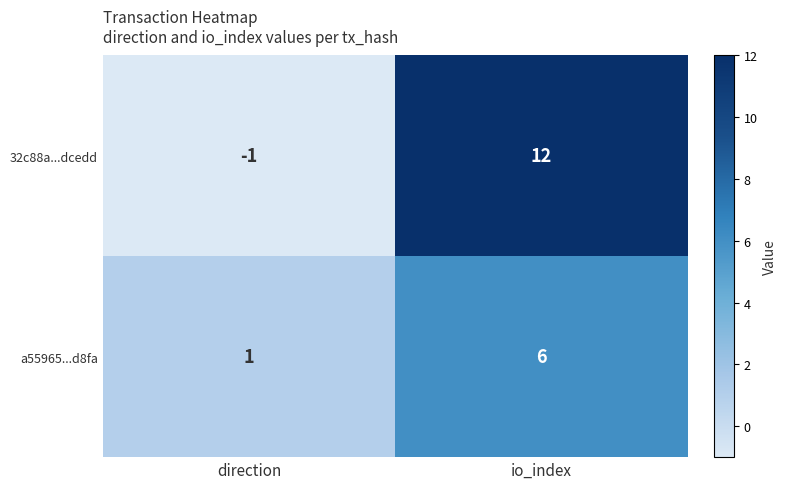

At how many categories does at least one series exceed 4?

1